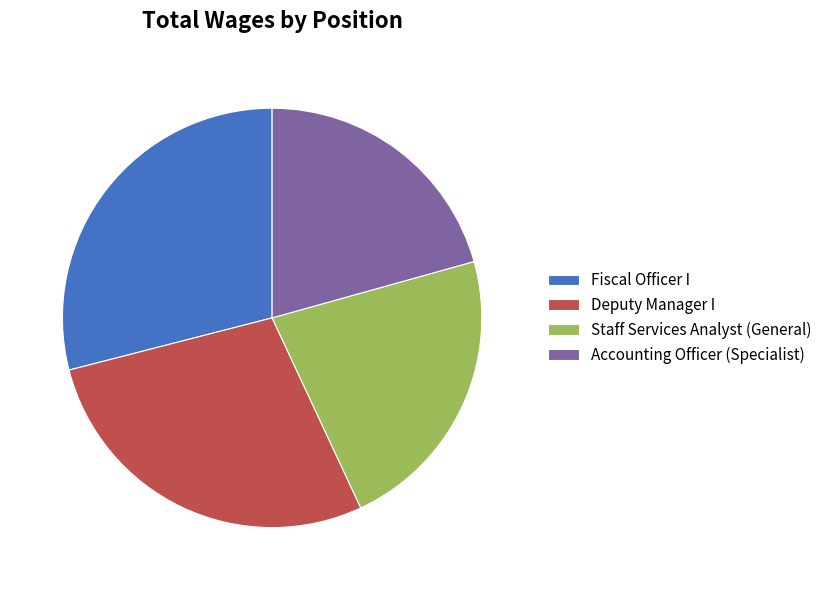

Rank the categories by value from lowest to highest.

Accounting Officer (Specialist), Staff Services Analyst (General), Deputy Manager I, Fiscal Officer I